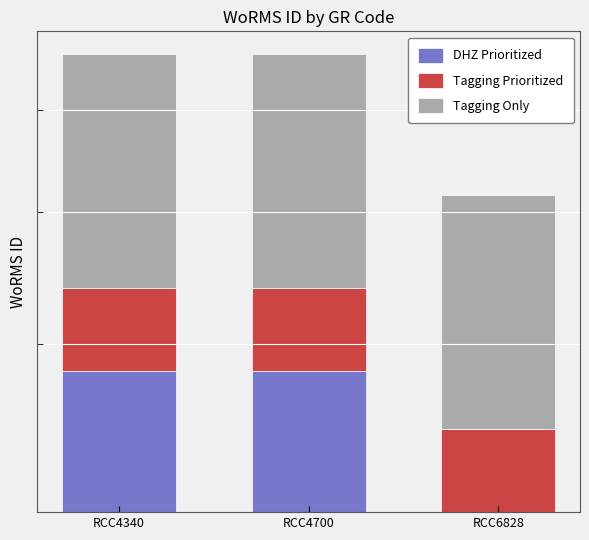

How many bars are there in each group?

3